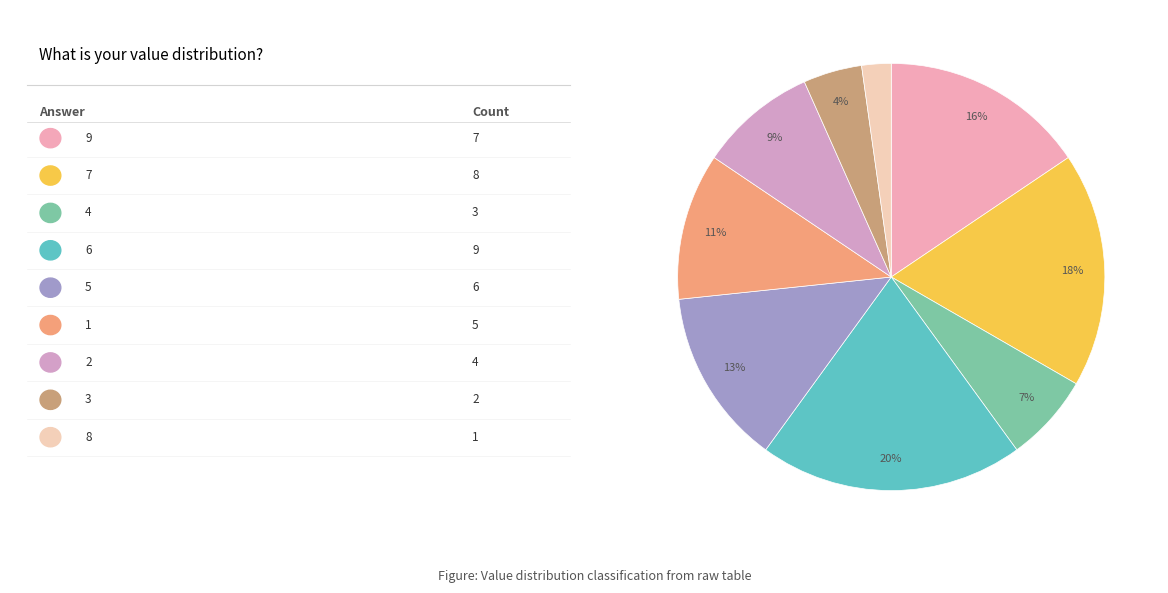

How many slices are in this pie chart?

9